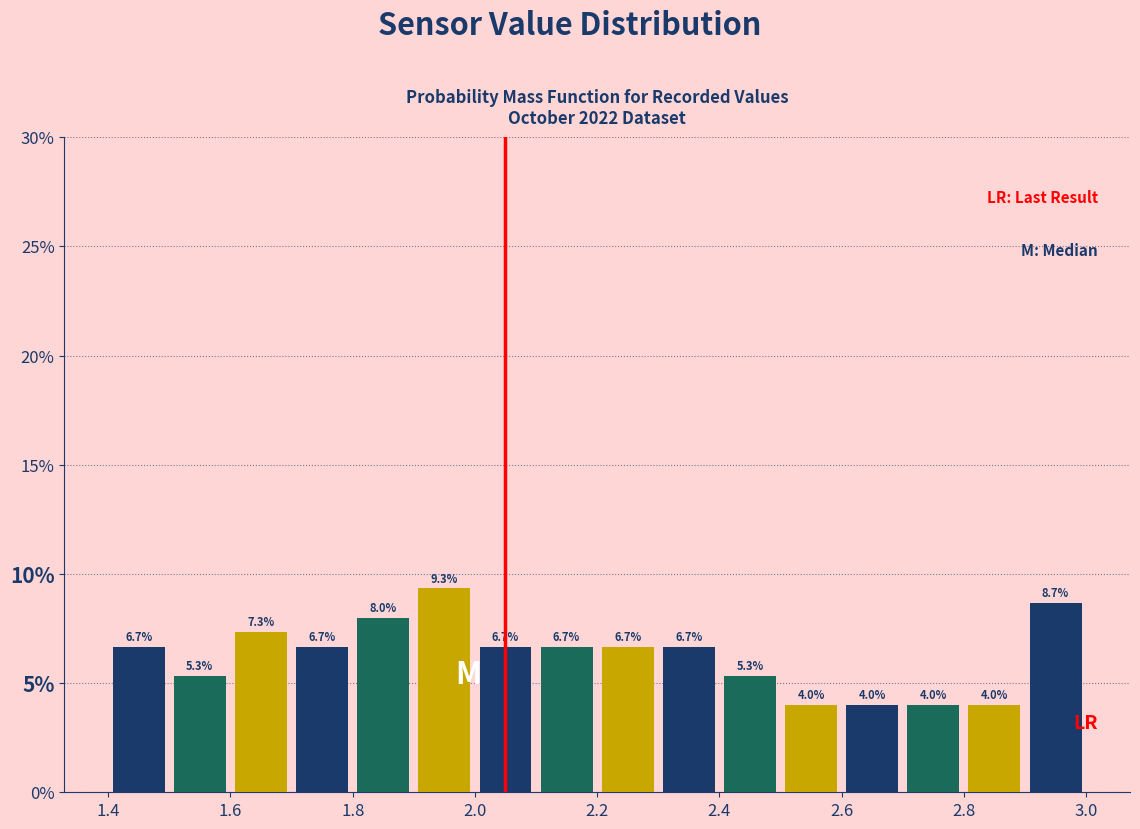

Reading left to right, list every bar in this chart as the range it spans on the x-axis followed by its height.

1.4 to 1.5: 6.7
1.5 to 1.6: 5.3
1.6 to 1.7: 7.3
1.7 to 1.8: 6.7
1.8 to 1.9: 8.0
1.9 to 2.0: 9.3
2.0 to 2.1: 6.7
2.1 to 2.2: 6.7
2.2 to 2.3: 6.7
2.3 to 2.4: 6.7
2.4 to 2.5: 5.3
2.5 to 2.6: 4.0
2.6 to 2.7: 4.0
2.7 to 2.8: 4.0
2.8 to 2.9: 4.0
2.9 to 3.0: 8.7